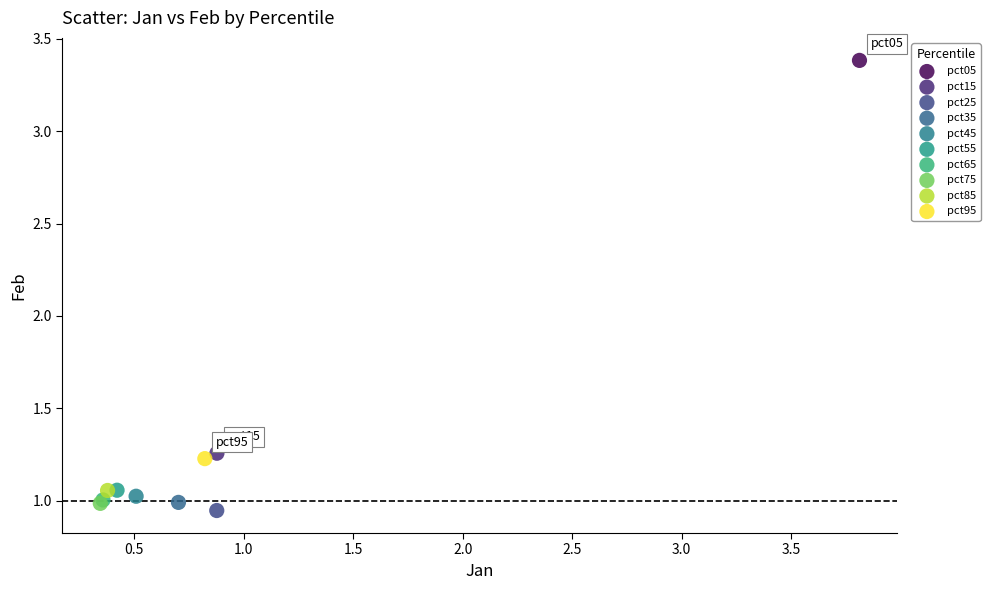

Which series contains the highest Y value?

pct05